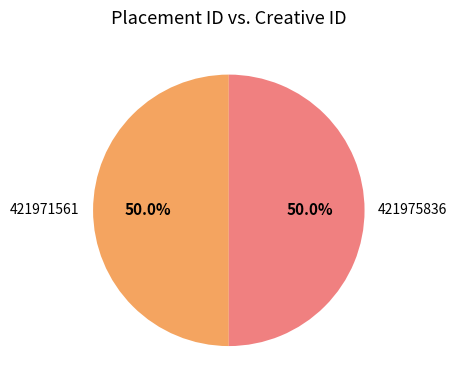

Is it true that 421975836 is 43% of the pie?

False